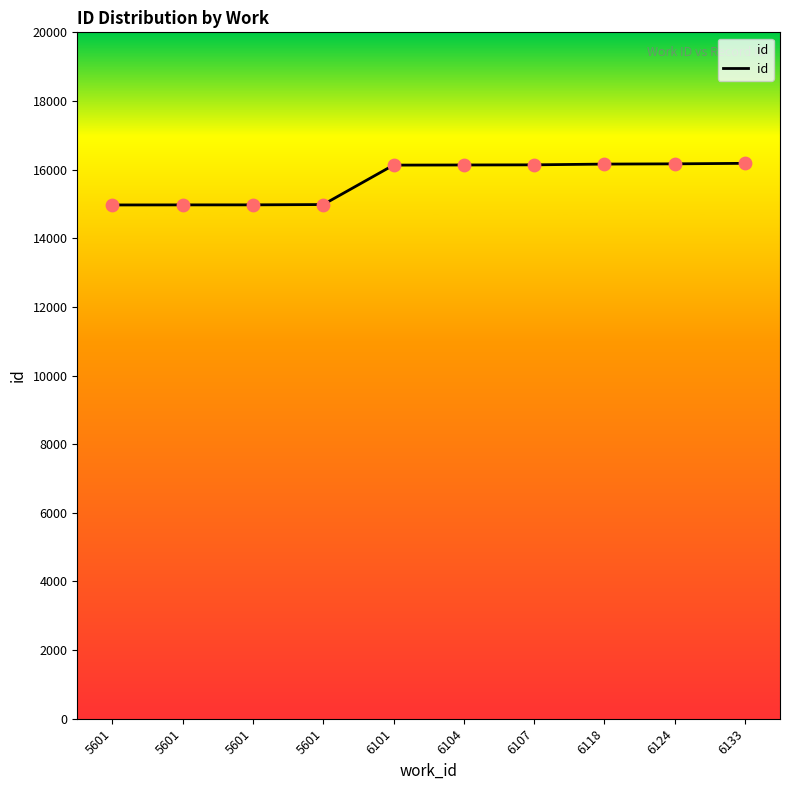

Is this an area chart (filled region under the line)?

Yes